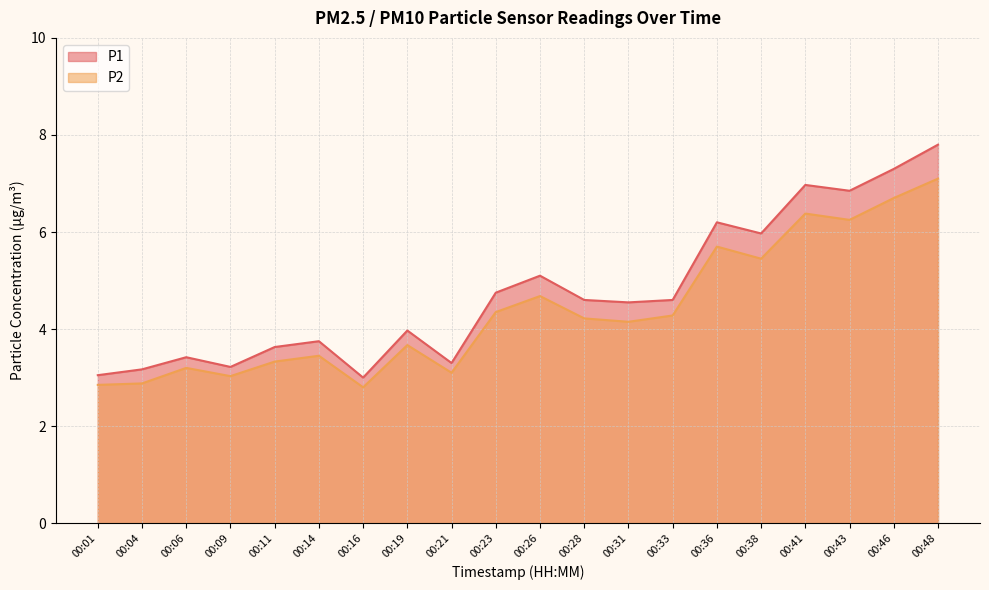

Reading left to right, transcribe all the data shown in this chart.

P1: 3.0	3.2	3.4	3.2	3.6	3.8	3.0	4.0	3.3	4.8	5.1	4.6	4.5	4.6	6.2	6.0	7.0	6.8	7.3	7.8
P2: 2.9	2.9	3.2	3.0	3.3	3.5	2.8	3.7	3.1	4.3	4.7	4.2	4.2	4.3	5.7	5.5	6.4	6.2	6.7	7.1